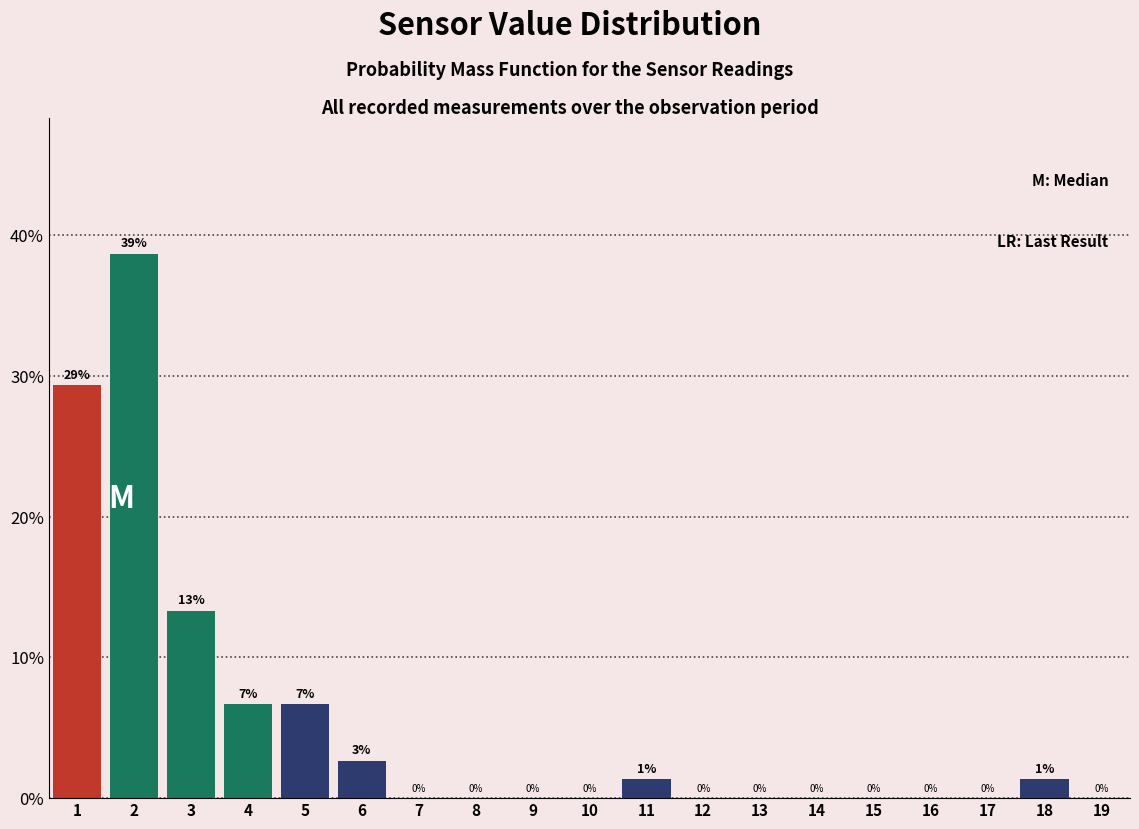

Is it true that the value at 5 is 2.7?

False